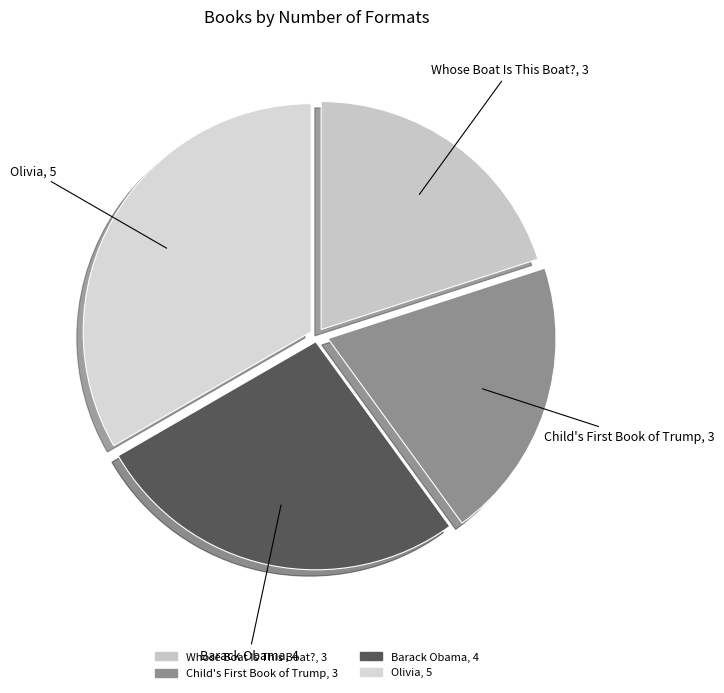

Is Whose Boat Is This Boat? the majority of the pie?

No